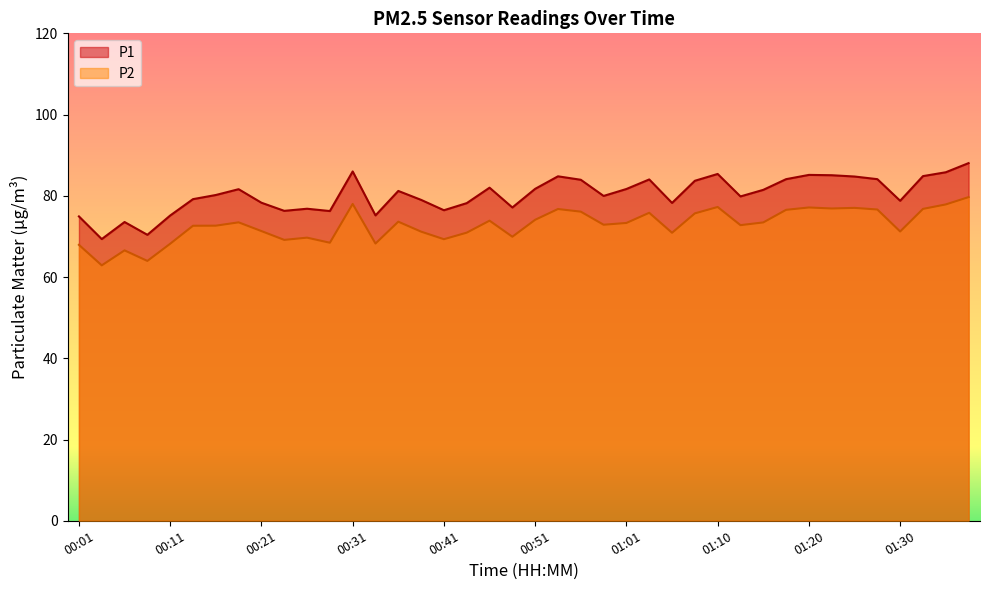

Between 00:33 and 01:35, which series saw the biggest shift?

P1